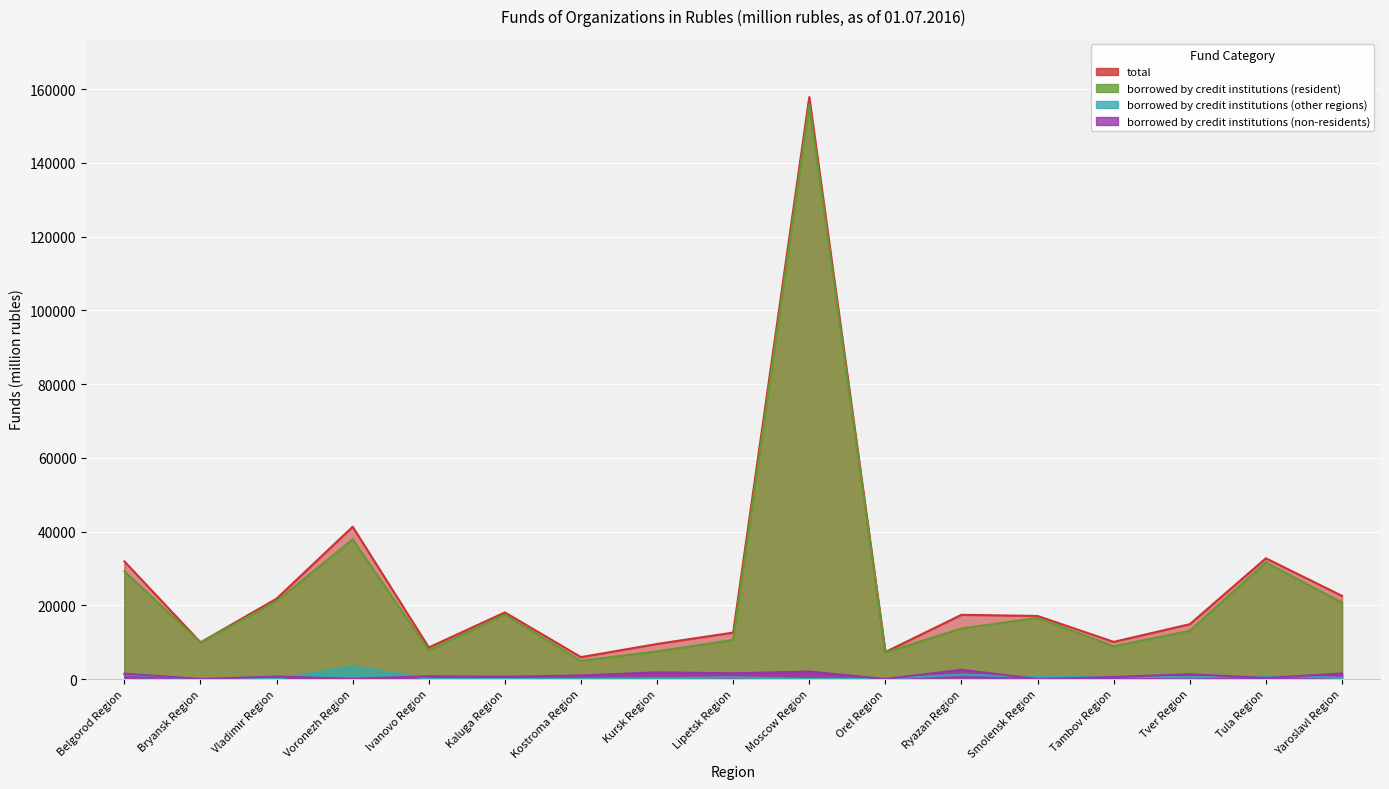

The total series shows 7323 at Orel Region. True or false?

True